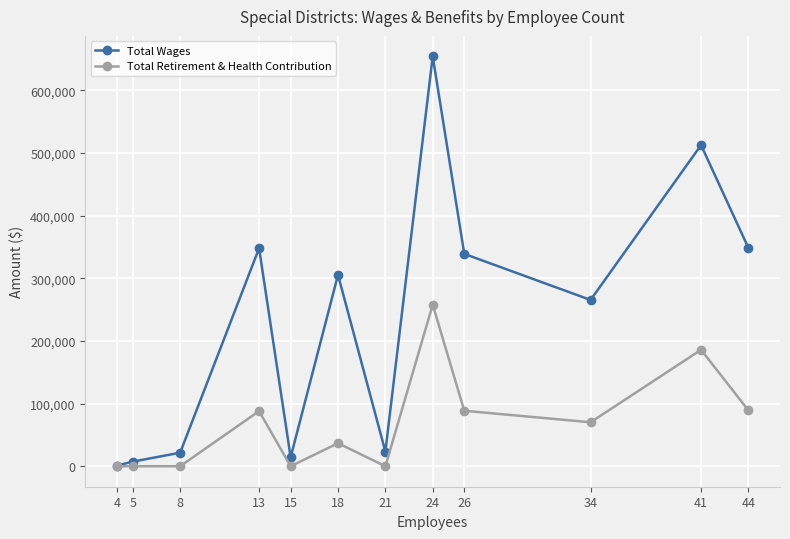

What is the highest value of the Total Retirement & Health Contribution series?

257939